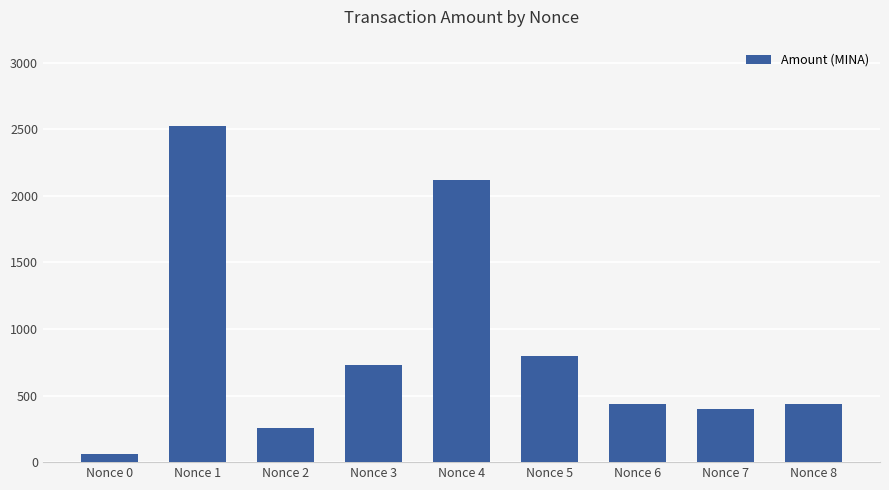

What is the value of the 7th bar from the left?

438.5